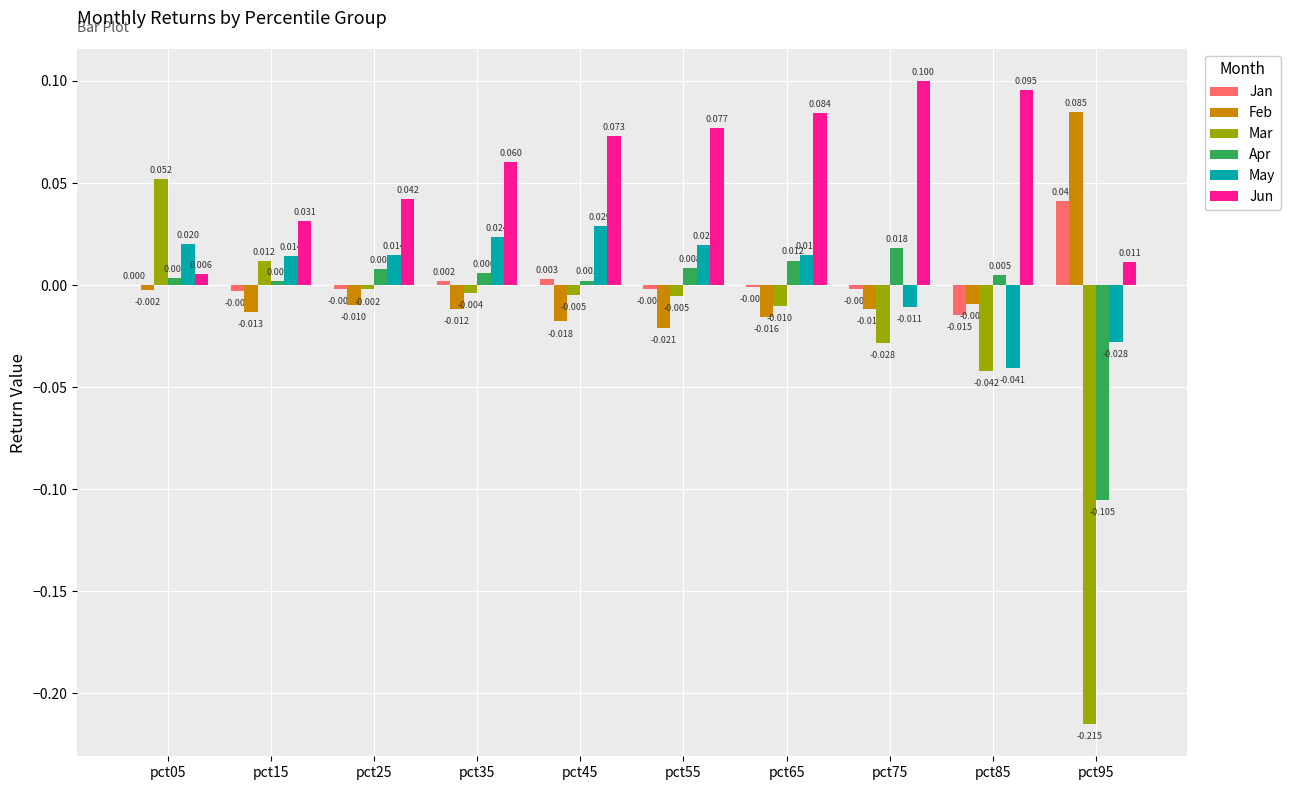

Are the bars horizontal?

No